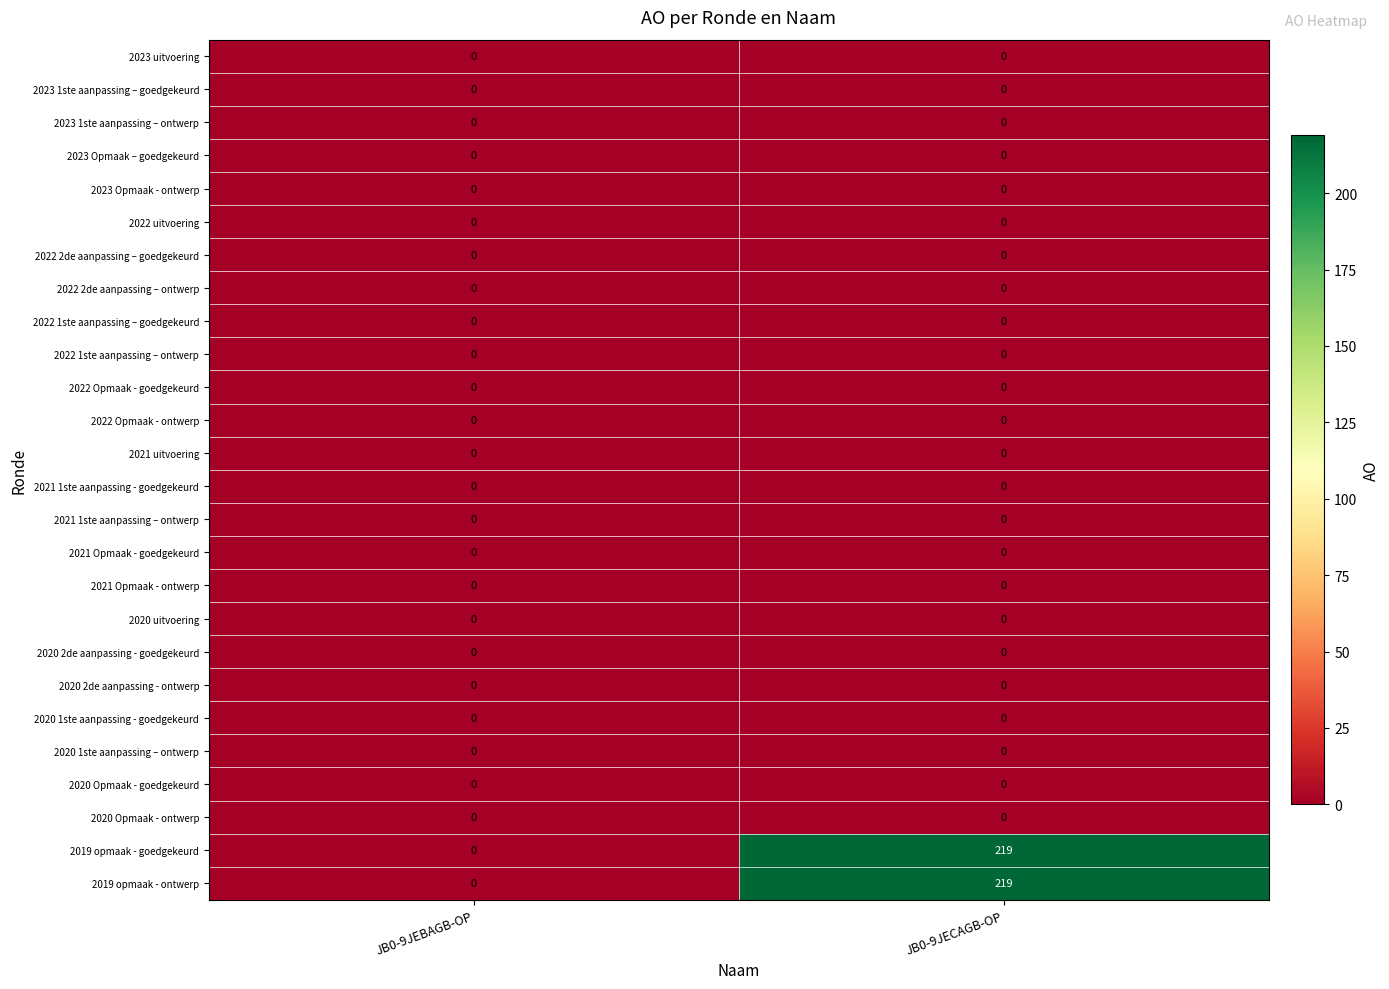

Rank the categories by 2019 opmaak - ontwerp value from lowest to highest.

JB0-9JEBAGB-OP, JB0-9JECAGB-OP